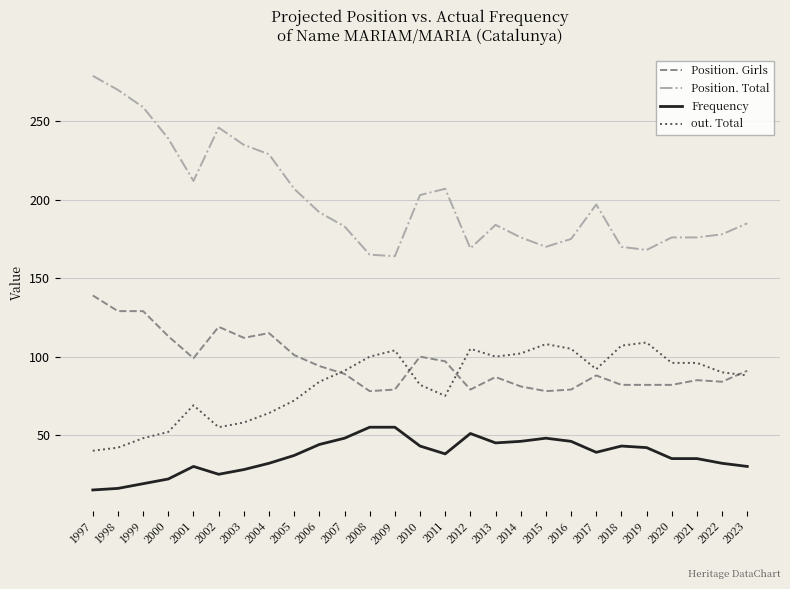

True or false: Frequency and Position. Total cross at least once.

False